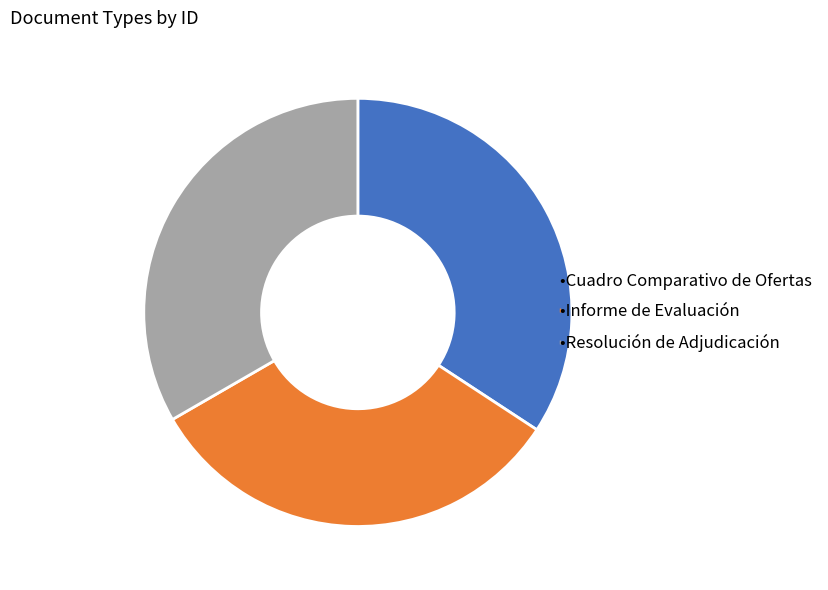

Is there any slice that represents more than half of the pie?

No